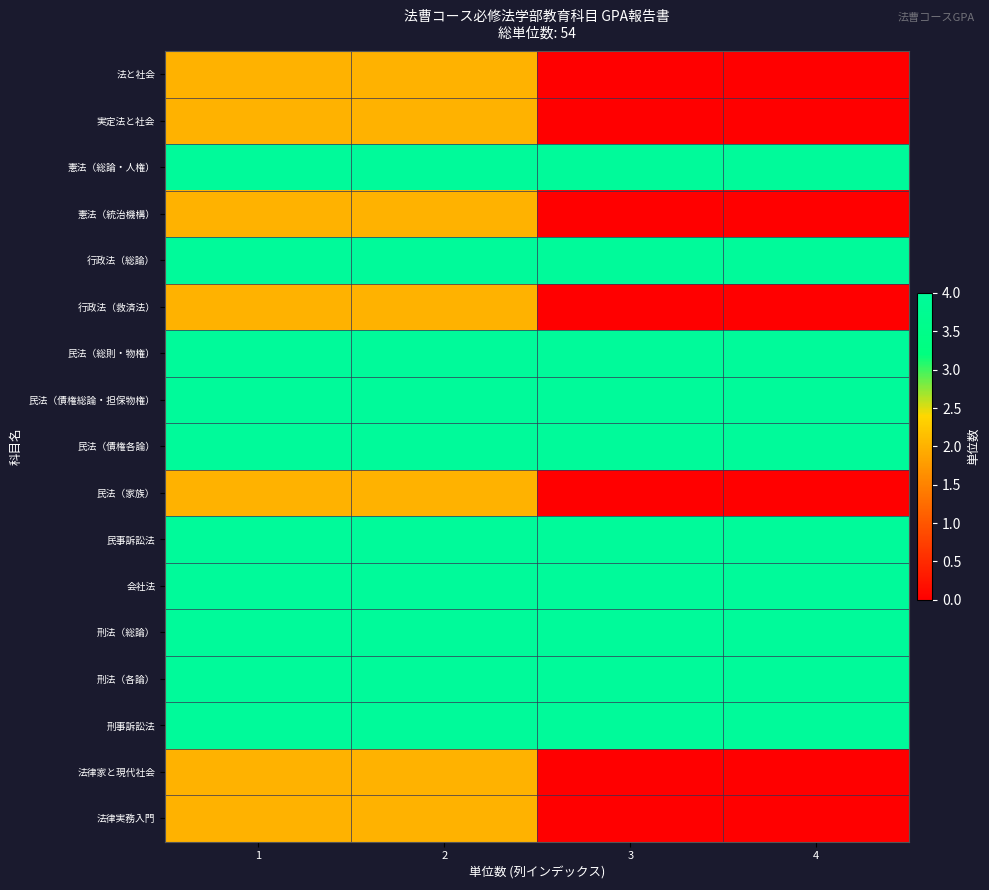

At how many categories does at least one series exceed 1?

4